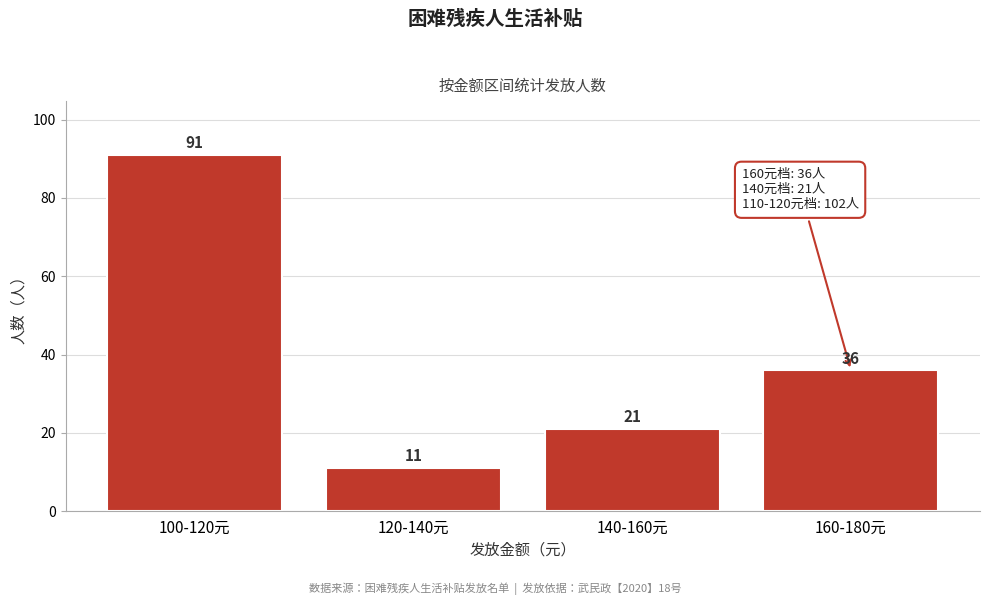

Reading left to right, list all the values displayed in this chart.

100-120元=91	120-140元=11	140-160元=21	160-180元=36